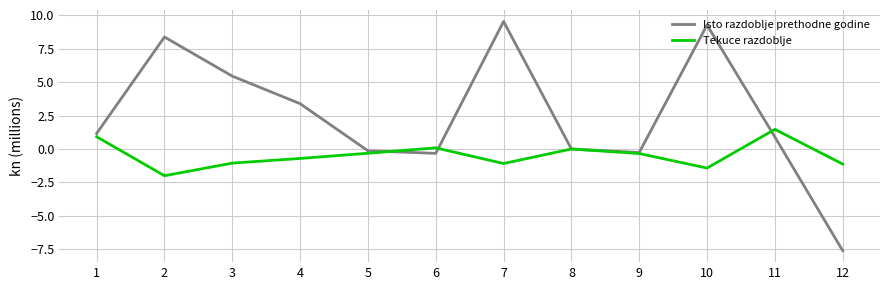

Does the chart display data point markers on the line(s)?

No